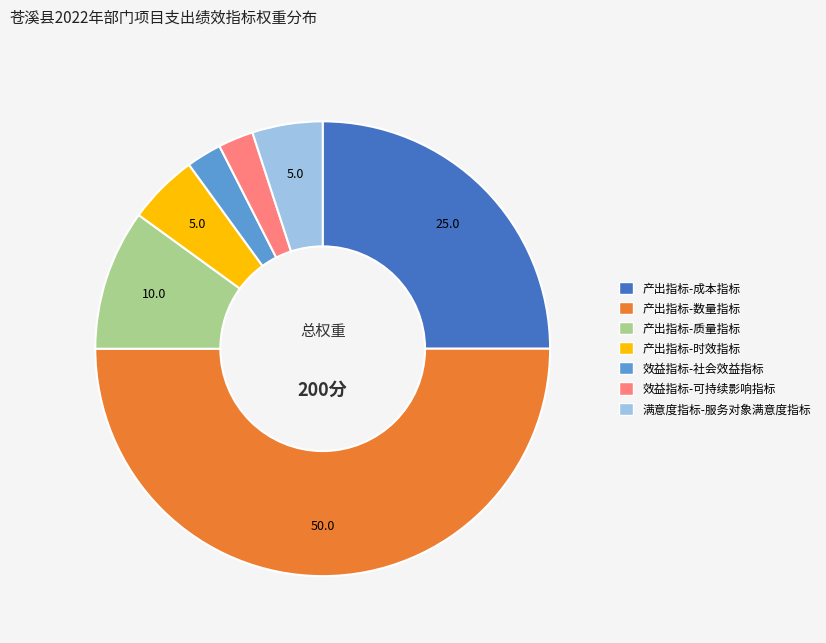

What is the ratio of the value at 产出指标-质量指标 to the value at 产出指标-时效指标?

2.0